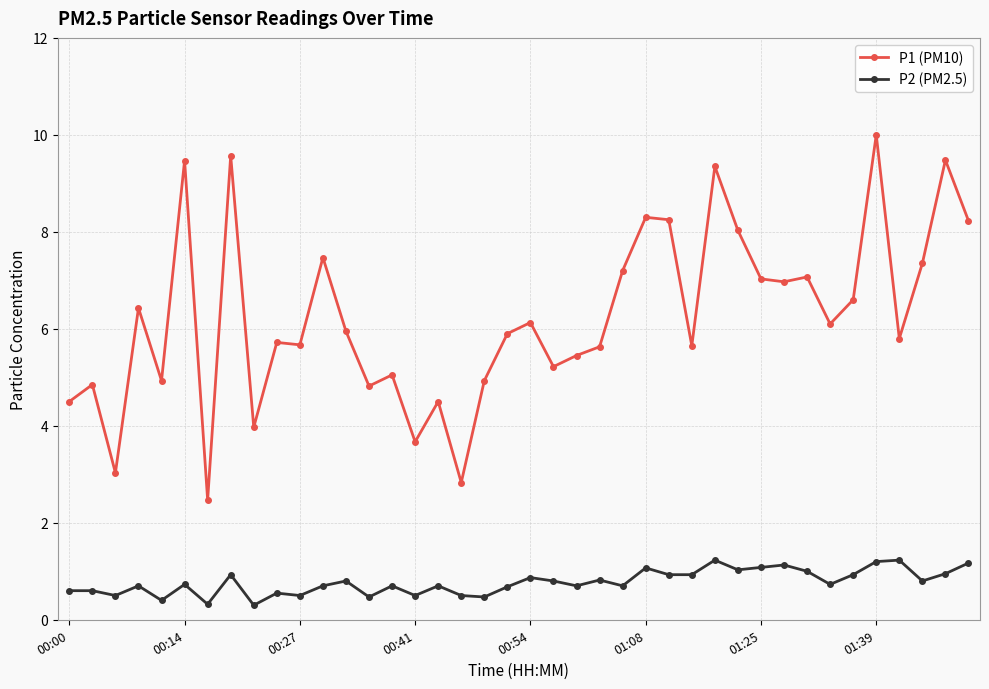

What is the average value of the P2 (PM2.5) series?

0.8